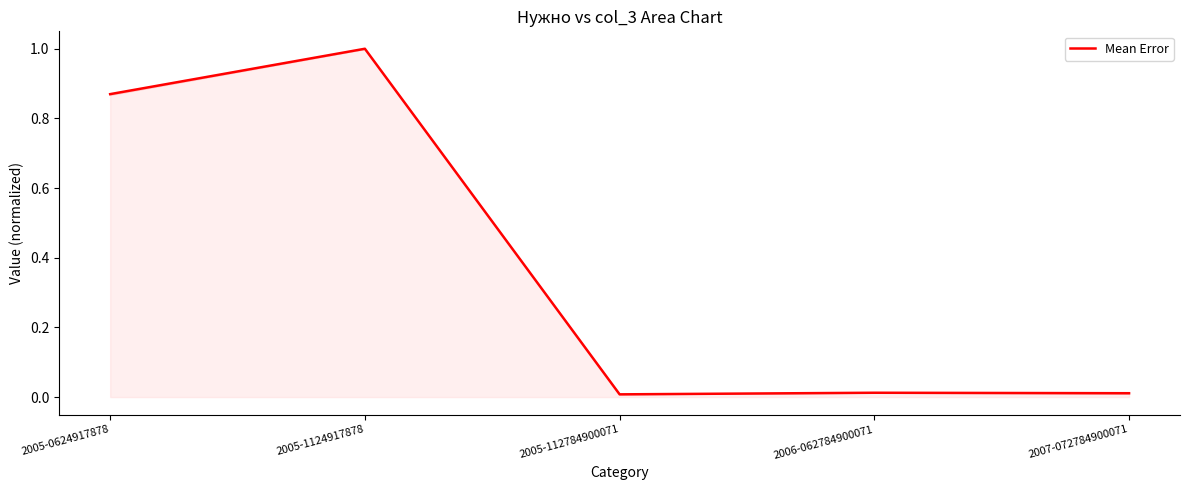

Reading right to left, list all the values displayed in this chart.

0.0	0.0	0.0	1.0	0.9